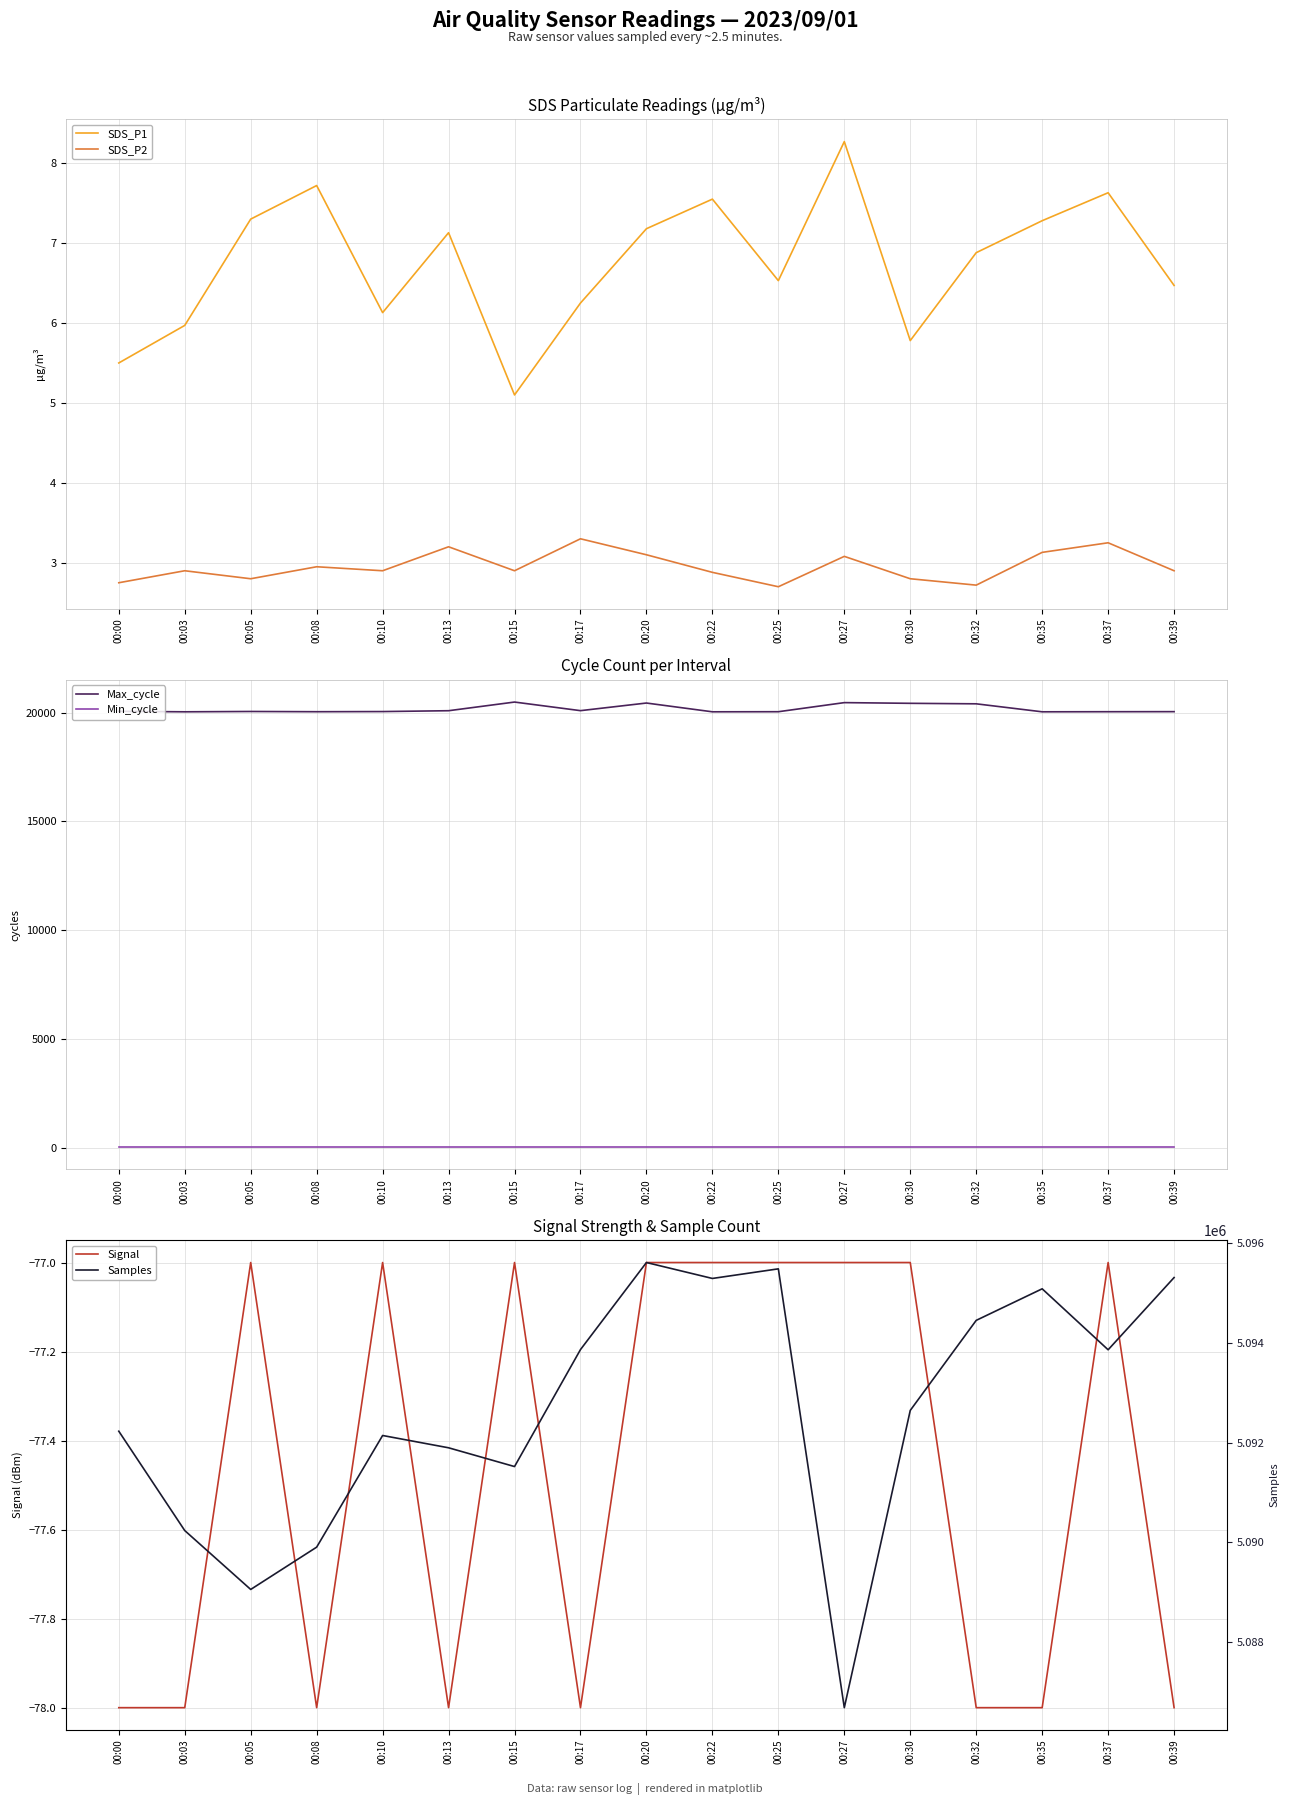

Rank the categories by Samples value from highest to lowest.

00:20, 00:25, 00:39, 00:22, 00:35, 00:32, 00:17, 00:37, 00:30, 00:00, 00:10, 00:13, 00:15, 00:03, 00:08, 00:05, 00:27